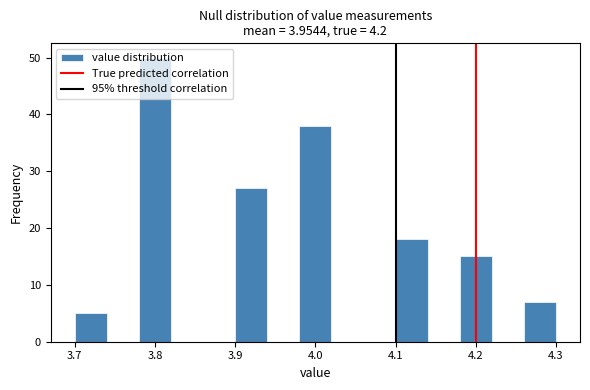

Reading left to right, transcribe this chart: for each bar, give the range it covers on the x-axis and its height. The values are not printed on the chart, so give them approximately, as read against the axis.

3.70 to 3.74: 5
3.74 to 3.78: 0
3.78 to 3.82: 50
3.82 to 3.86: 0
3.86 to 3.90: 0
3.90 to 3.94: 27
3.94 to 3.98: 0
3.98 to 4.02: 38
4.02 to 4.06: 0
4.06 to 4.10: 0
4.10 to 4.14: 18
4.14 to 4.18: 0
4.18 to 4.22: 15
4.22 to 4.26: 0
4.26 to 4.30: 7